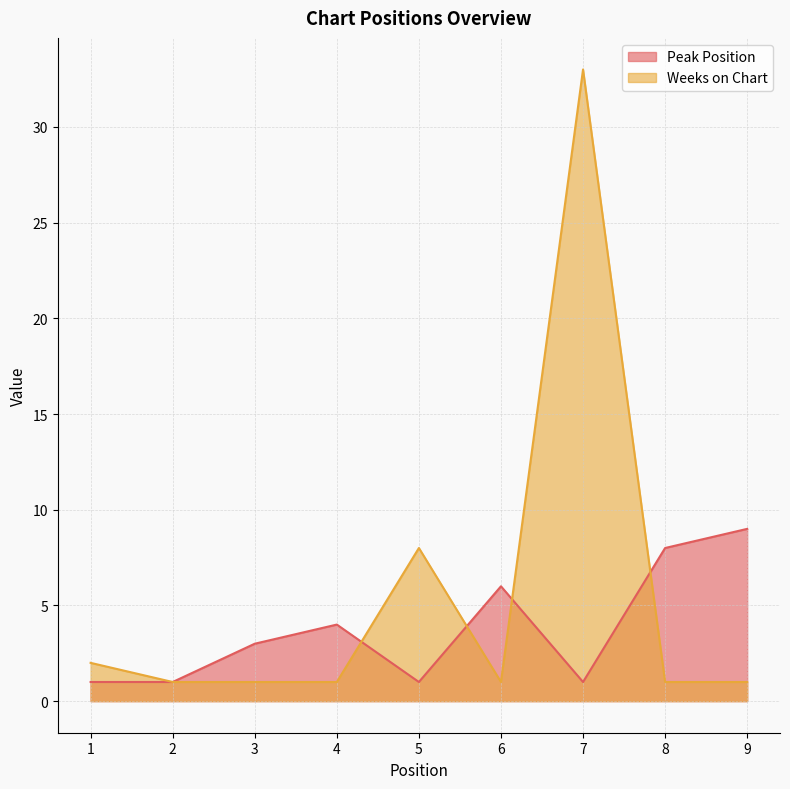

At which label is Peak Position closest to 5?

4